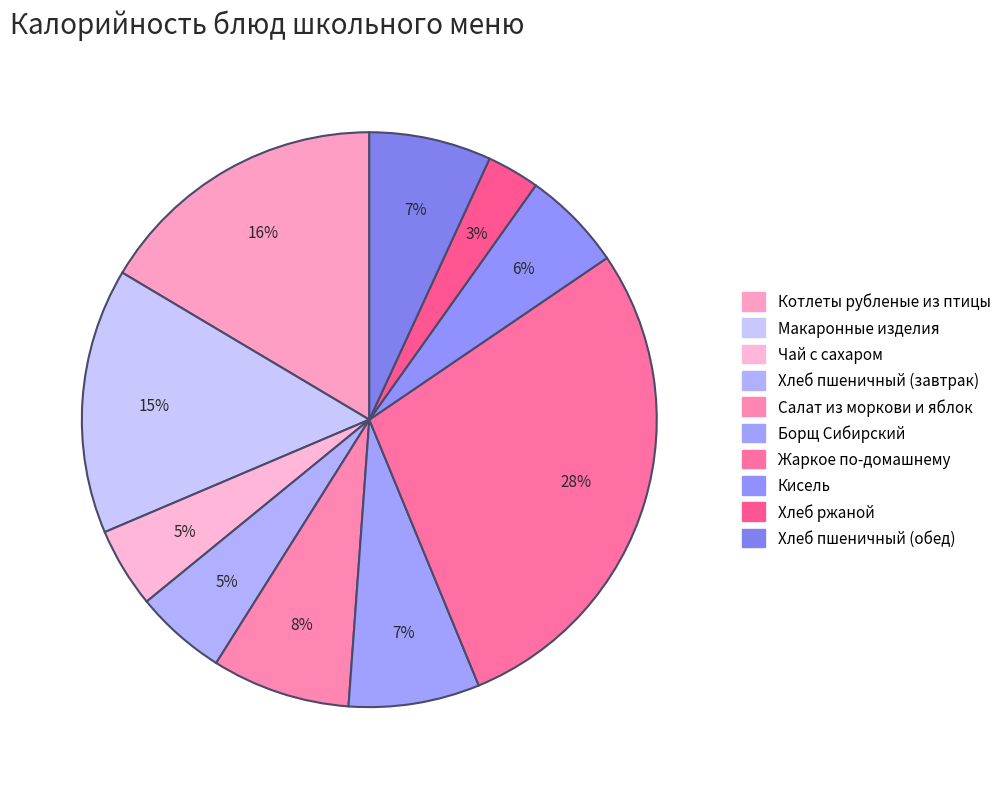

The Макаронные изделия slice represents 25% of the pie. True or false?

False